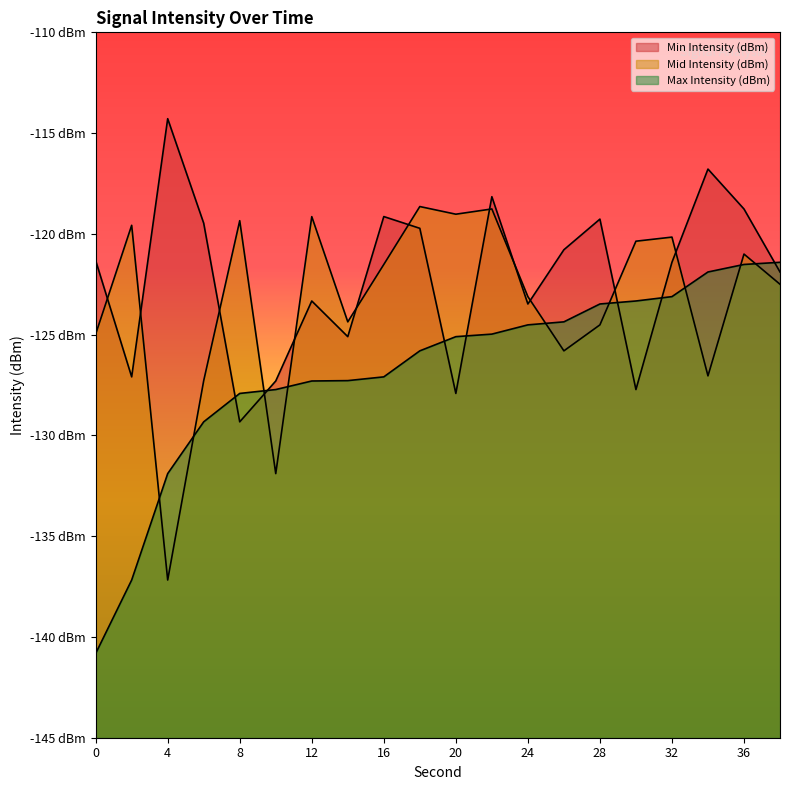

Reading left to right, transcribe all the data shown in this chart.

Min Intensity (dBm): 0=-121.3	2=-127.1	4=-114.3	6=-119.5	8=-129.3	10=-127.3	12=-123.3	14=-125.1	16=-119.1	18=-119.7	20=-127.9	22=-118.2	24=-123.5	26=-120.8	28=-119.3	30=-127.7	32=-121.4	34=-116.8	36=-118.8	38=-121.9
Mid Intensity (dBm): 0=-125.0	2=-119.6	4=-137.2	6=-127.3	8=-119.3	10=-131.9	12=-119.1	14=-124.4	16=-121.5	18=-118.6	20=-119.0	22=-118.8	24=-123.1	26=-125.8	28=-124.5	30=-120.4	32=-120.2	34=-127.0	36=-121.0	38=-122.5
Max Intensity (dBm): 0=-140.8	2=-137.2	4=-131.9	6=-129.3	8=-127.9	10=-127.7	12=-127.3	14=-127.3	16=-127.1	18=-125.8	20=-125.1	22=-125.0	24=-124.5	26=-124.4	28=-123.5	30=-123.3	32=-123.1	34=-121.9	36=-121.5	38=-121.4